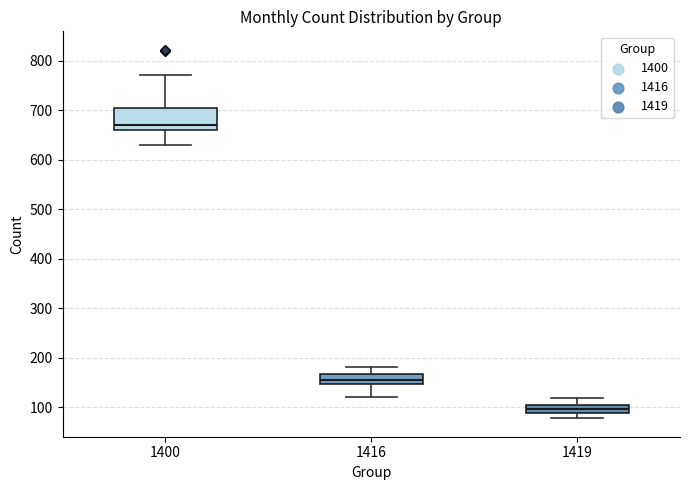

Which box's median line is the highest?

1400